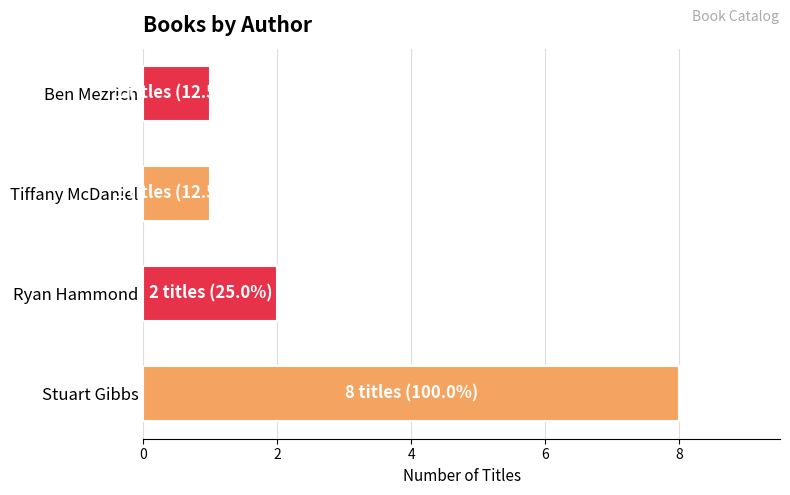

Which has a higher value, Stuart Gibbs or Ryan Hammond?

Stuart Gibbs